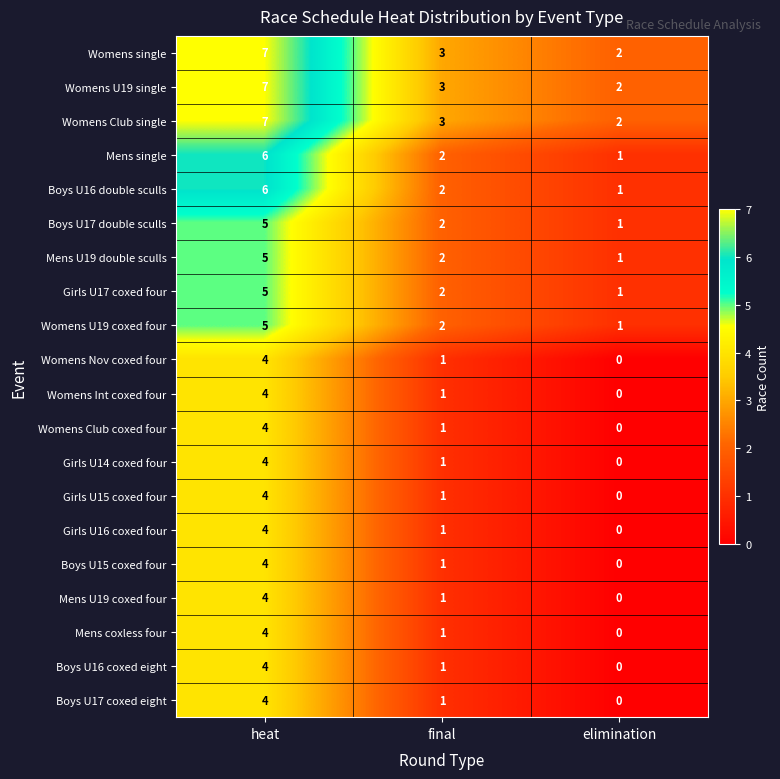

Which category has the lowest value across all series?

elimination